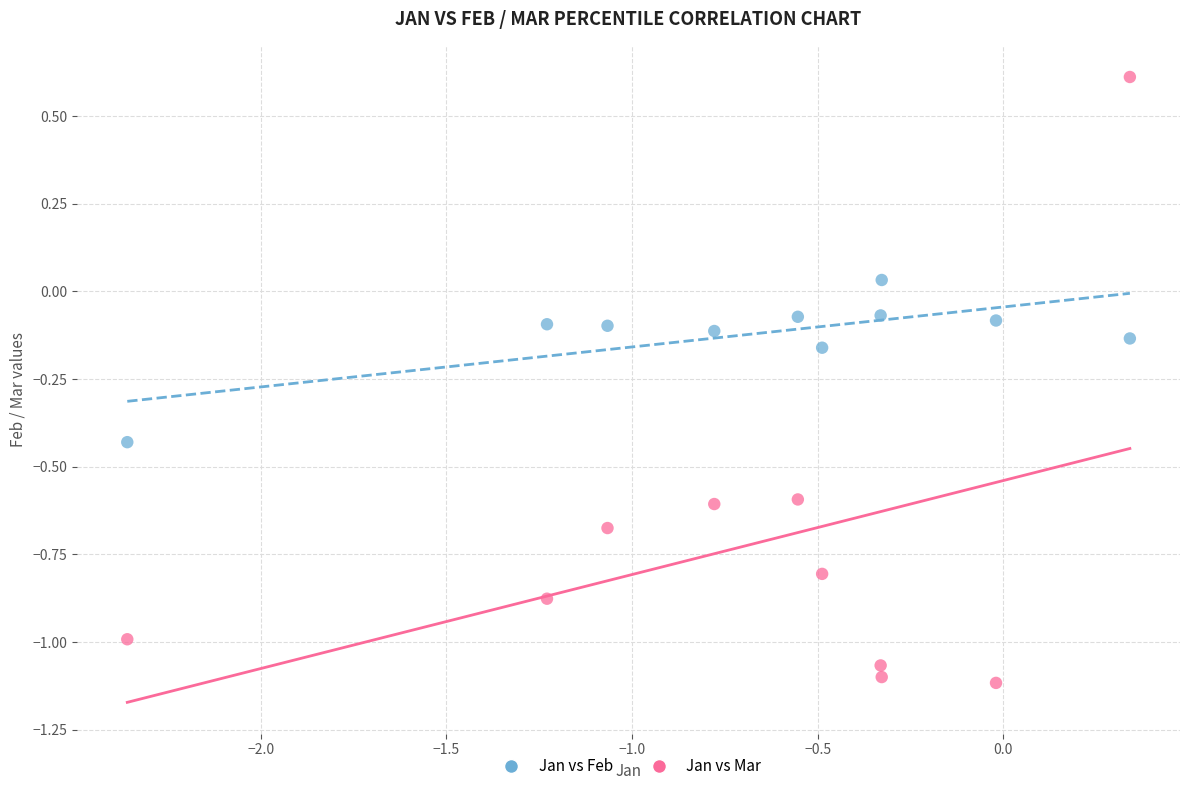

Across all data points, what is the range of X values (max minus min)?

2.7